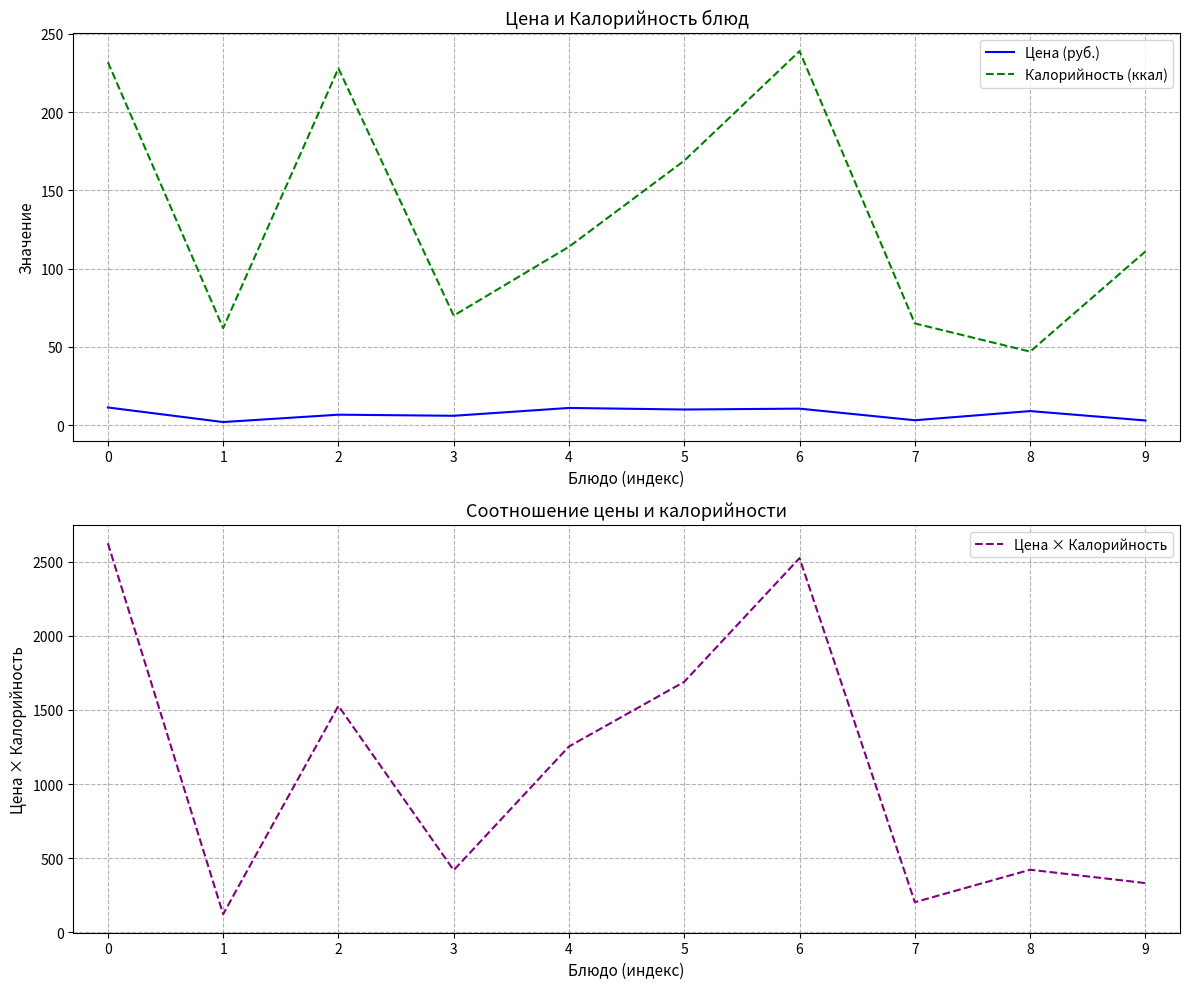

What is the sum of all Калорийность (ккал) values?

1337.0